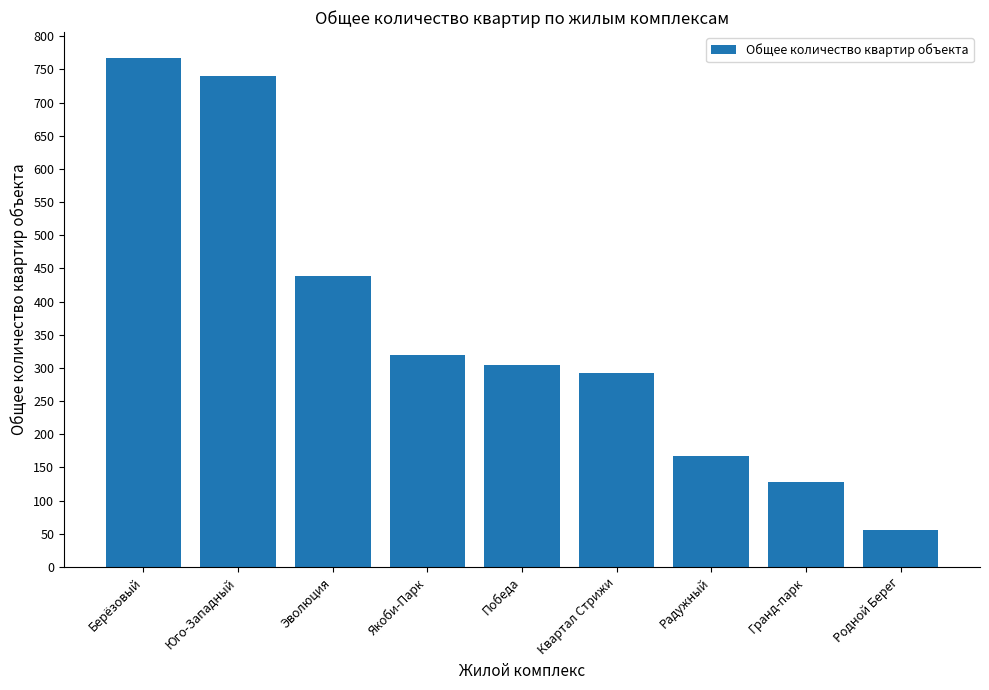

What is the change in value from Юго-Западный to Гранд-парк?

-612